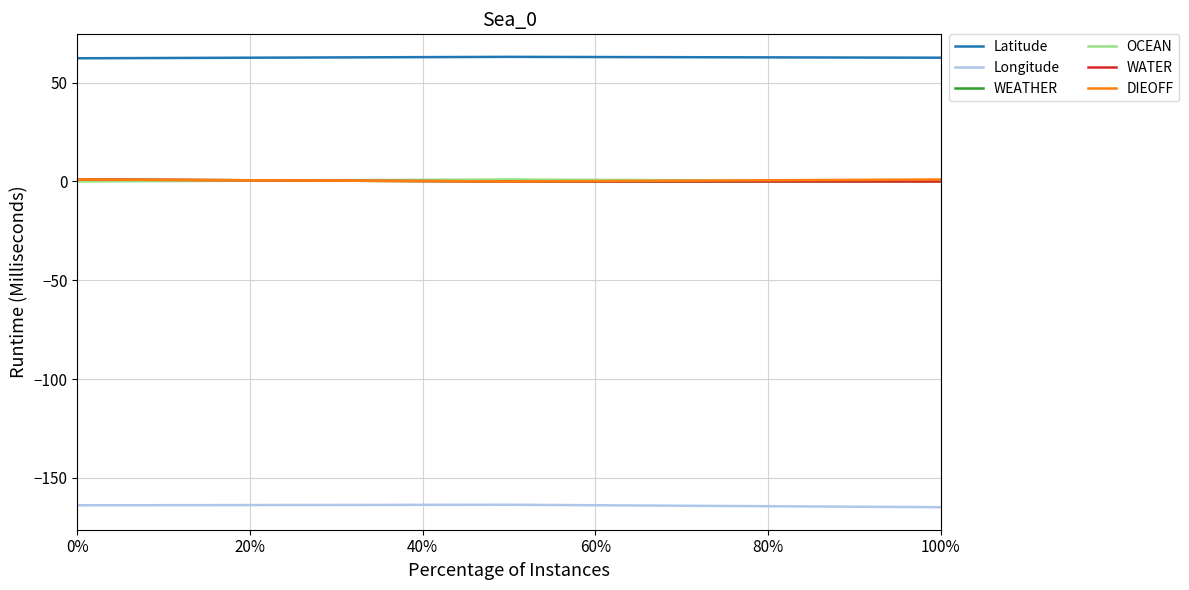

Reading right to left, what are all the values shown in this chart?

Latitude: 62.6	63.0	62.3
Longitude: -164.8	-163.6	-163.8
WEATHER: 0.0	0.0	1.0
OCEAN: 0.0	1.0	0.0
WATER: 0.0	0.0	1.0
DIEOFF: 1.0	0.0	1.0